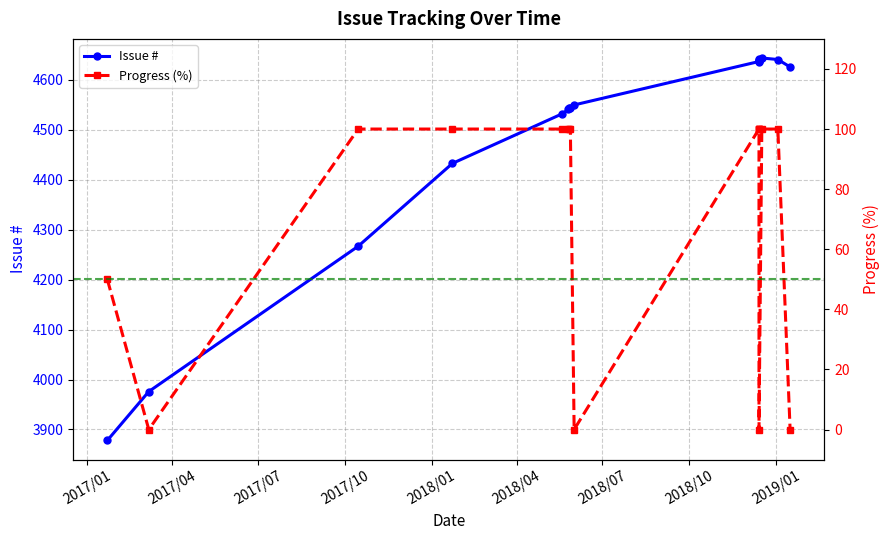

How many lines are shown in the chart?

2